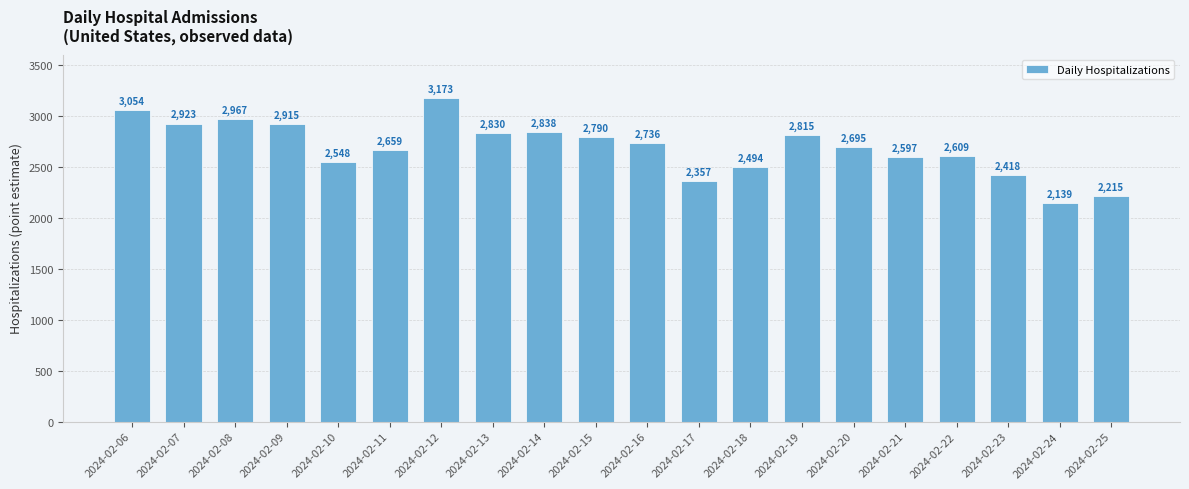

Approximately how many times larger is the value at 2024-02-11 compared to 2024-02-13?

0.9